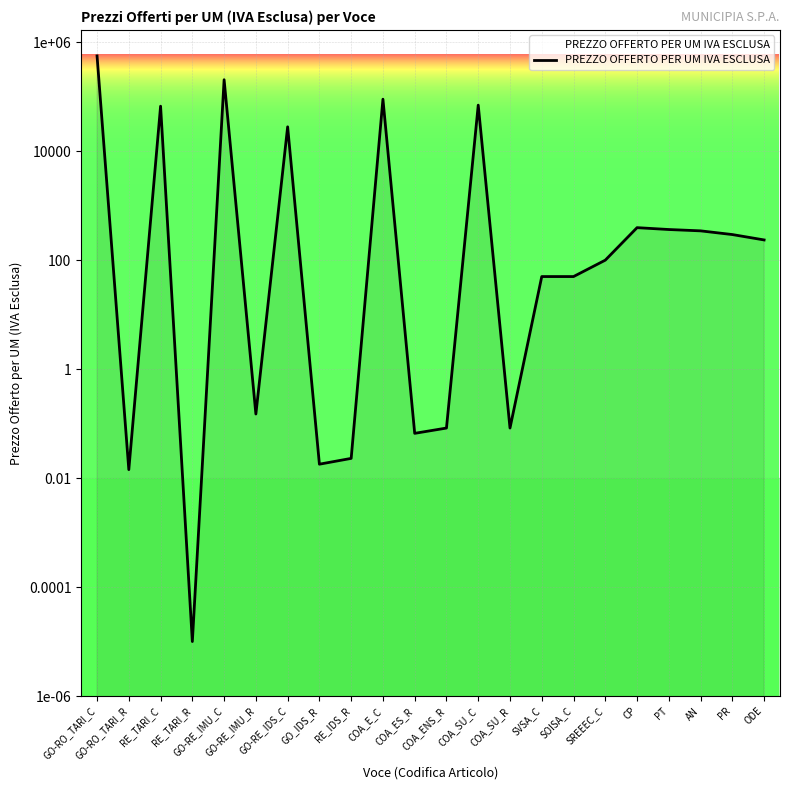

At which category does the chart reach its minimum across all series?

RE_TARI_R